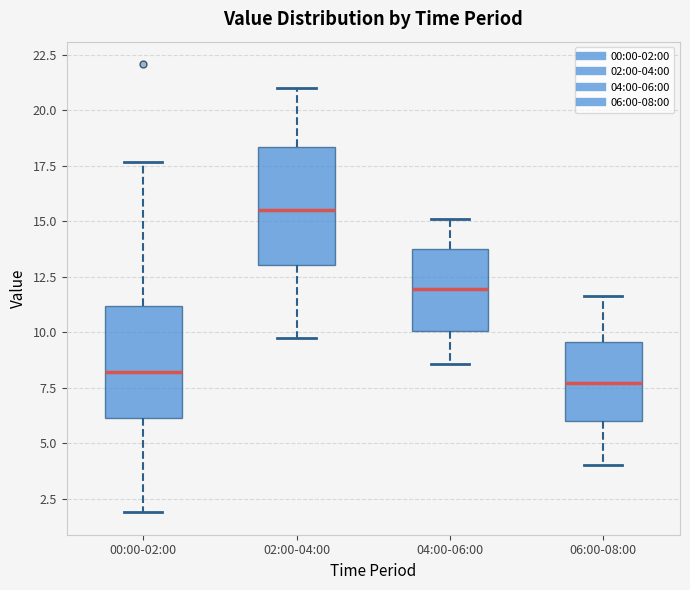

Reading left to right, transcribe this box plot: for each box, give where its median line is, the range the box spans, and where its two whiskers end, as read against the y-axis. The values are not printed on the chart, so give them approximately, as read against the axis.

00:00-02:00: median 8.0, box 6.0 to 11.0, whiskers 2.0 to 17.5
02:00-04:00: median 15.5, box 13.0 to 18.5, whiskers 10.0 to 21.0
04:00-06:00: median 12.0, box 10.0 to 13.5, whiskers 8.5 to 15.0
06:00-08:00: median 7.5, box 6.0 to 9.5, whiskers 4.0 to 11.5